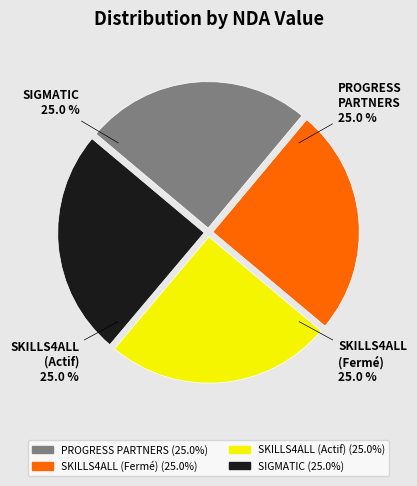

What portion of the pie excludes SKILLS4ALL (Fermé)?

75.0%